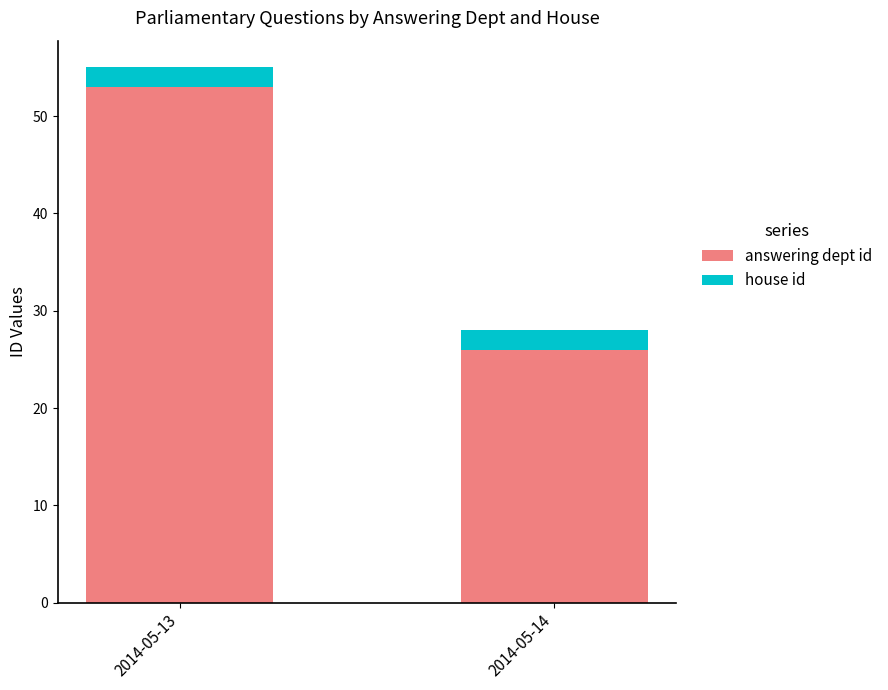

At which label does answering dept id reach its minimum?

2014-05-14